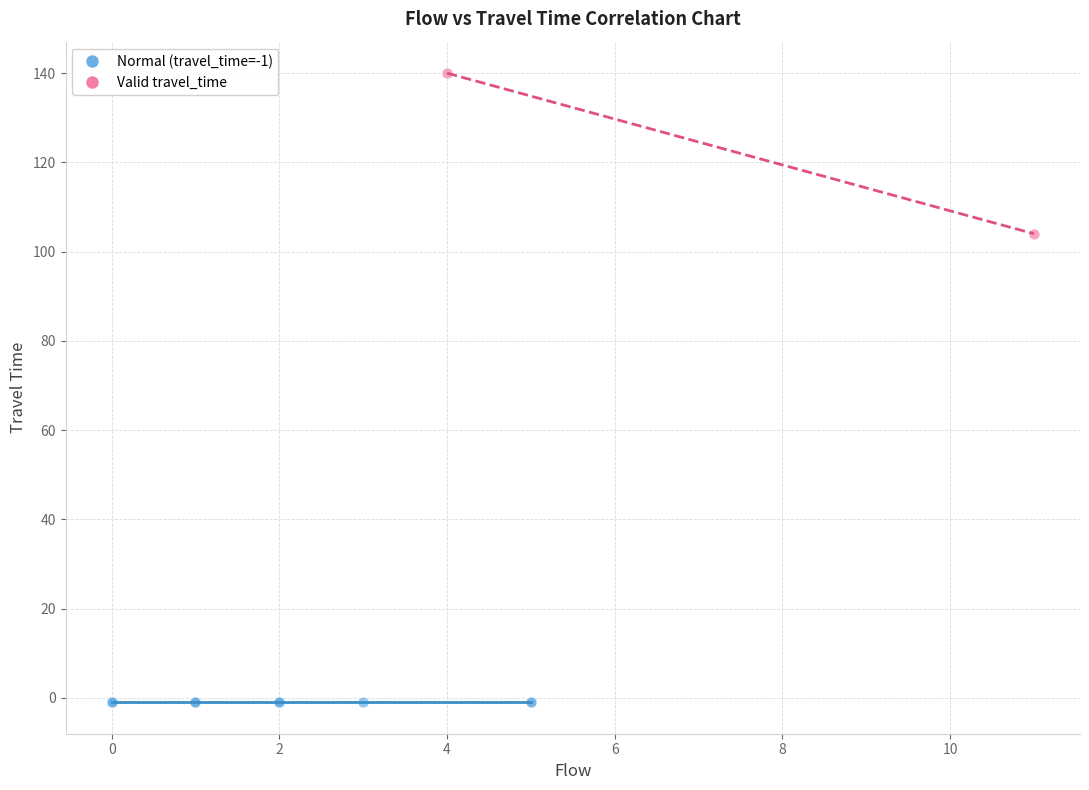

What are all the series names shown in the legend?

Normal (travel_time=-1), Valid travel_time